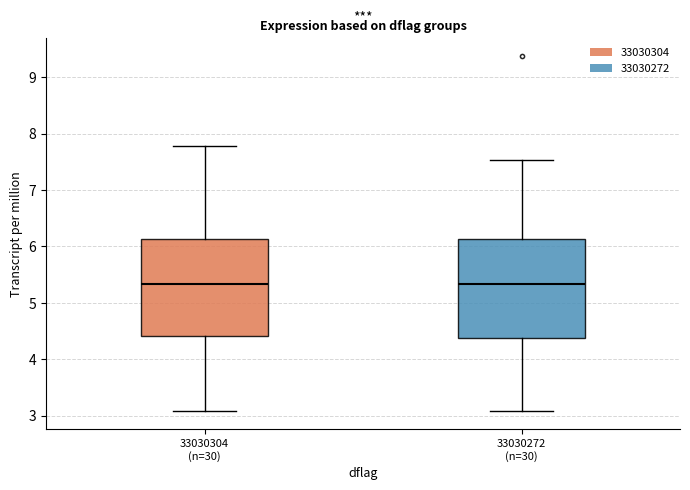

Reading left to right, read every box against the y-axis: the position of its median line, the range the box covers, and the ends of its whiskers. The values are not printed on the chart, so give them approximately, as read against the axis.

33030304 (n=30): median 5.3, box 4.4 to 6.1, whiskers 3.1 to 7.8
33030272 (n=30): median 5.3, box 4.4 to 6.1, whiskers 3.1 to 7.5